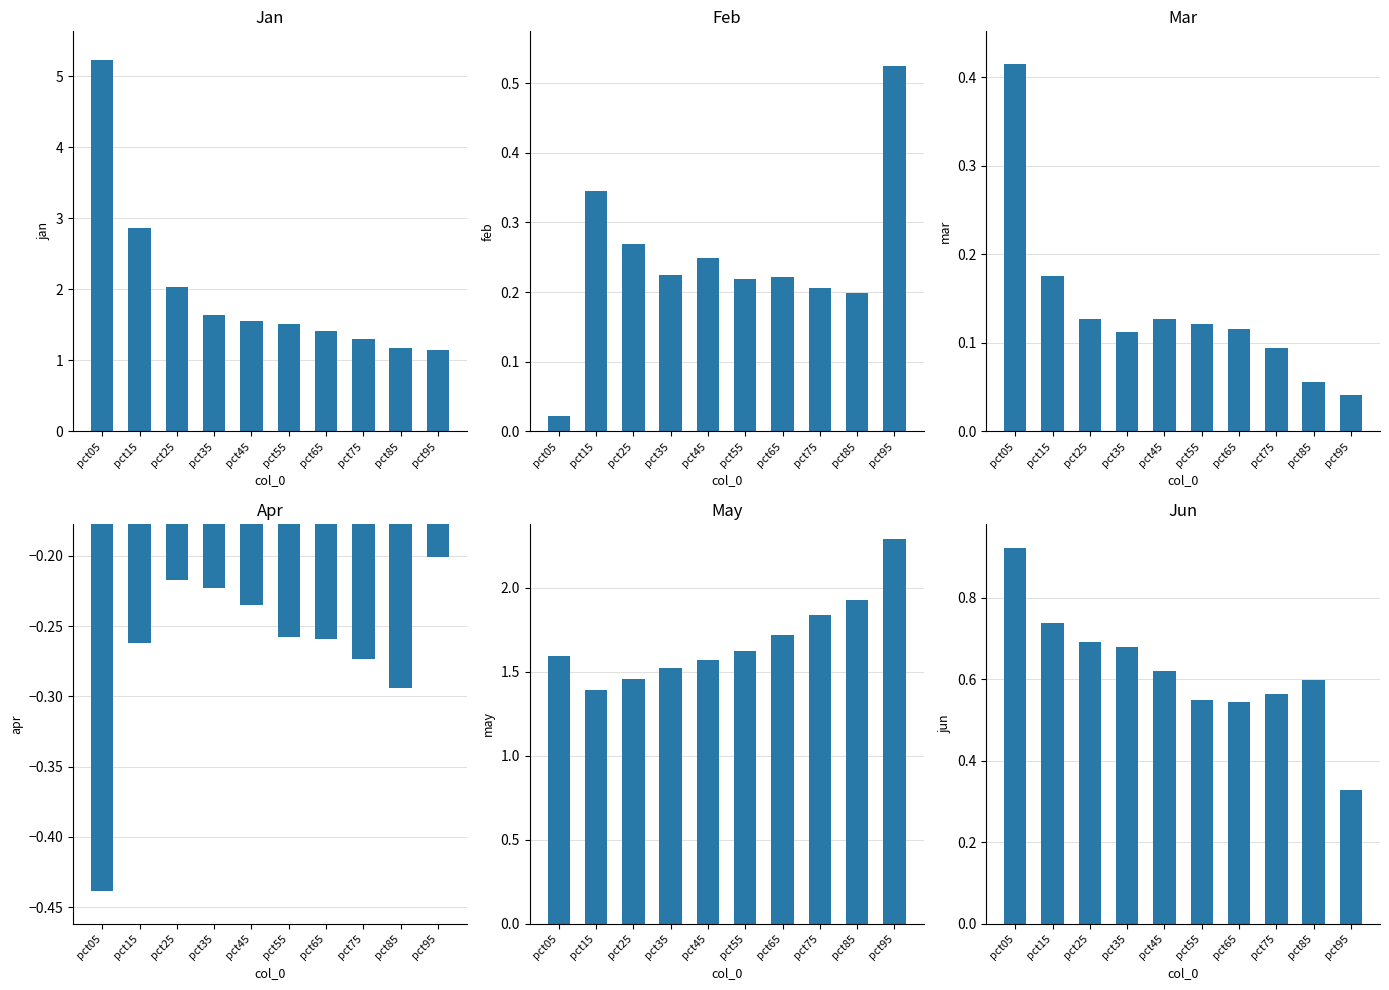

Which series has the widest spread of values?

Jan